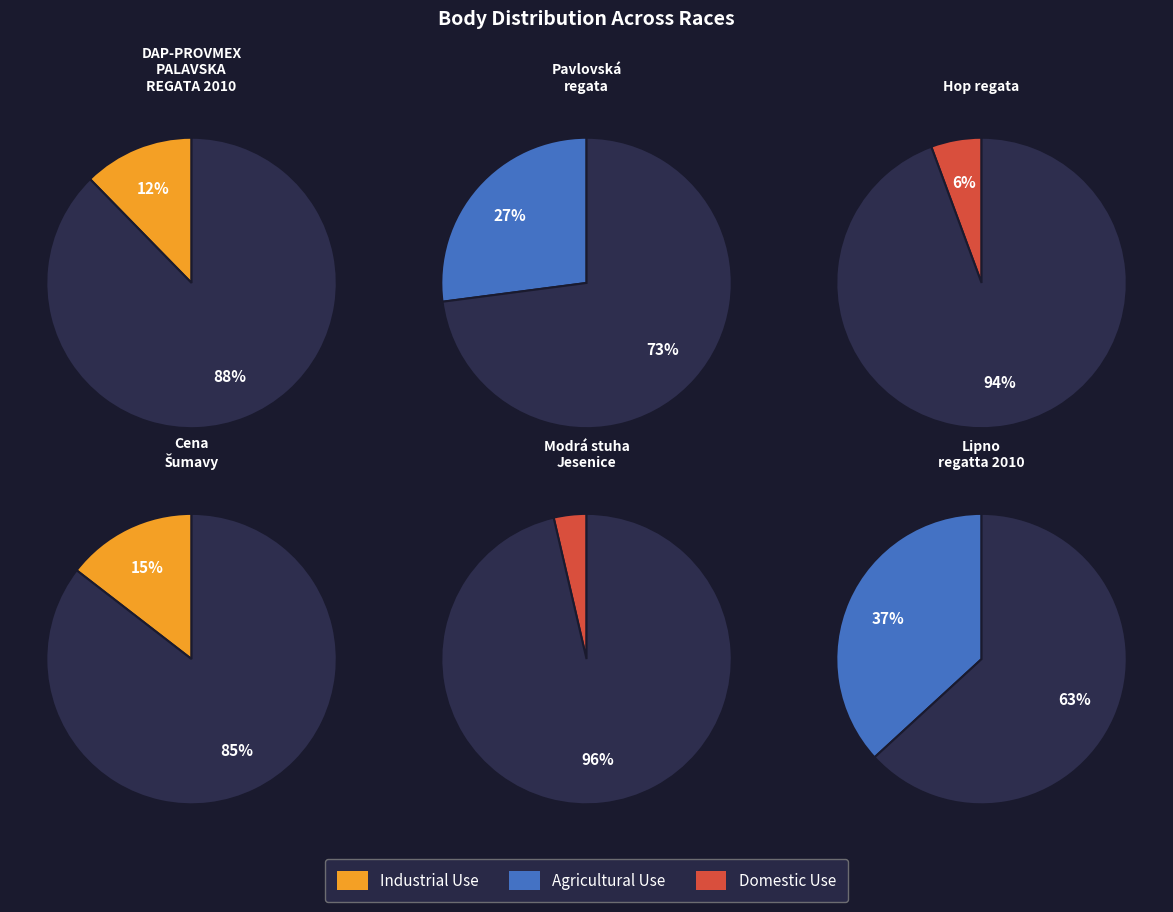

To the nearest percent, what is the average slice percentage?

17%